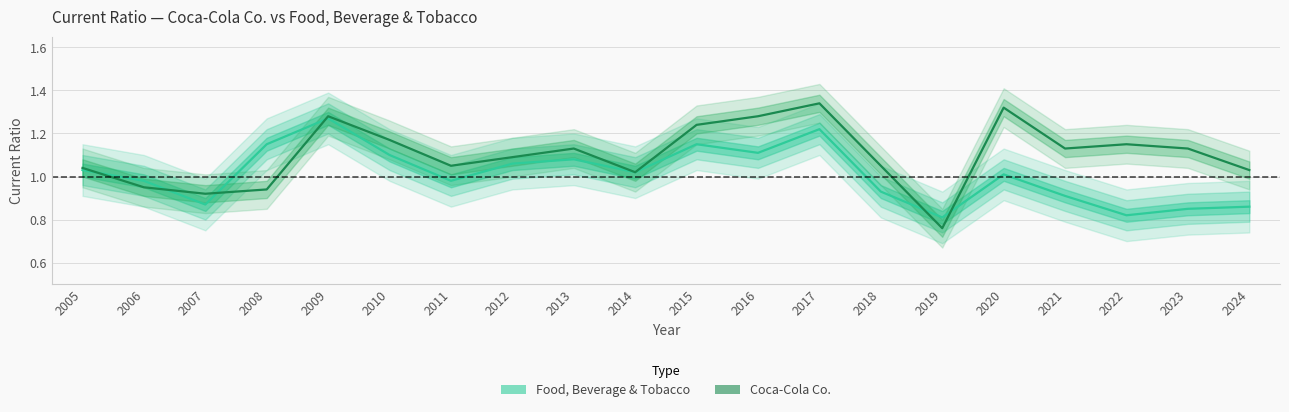

At which category is the sum across all series the highest?

2017